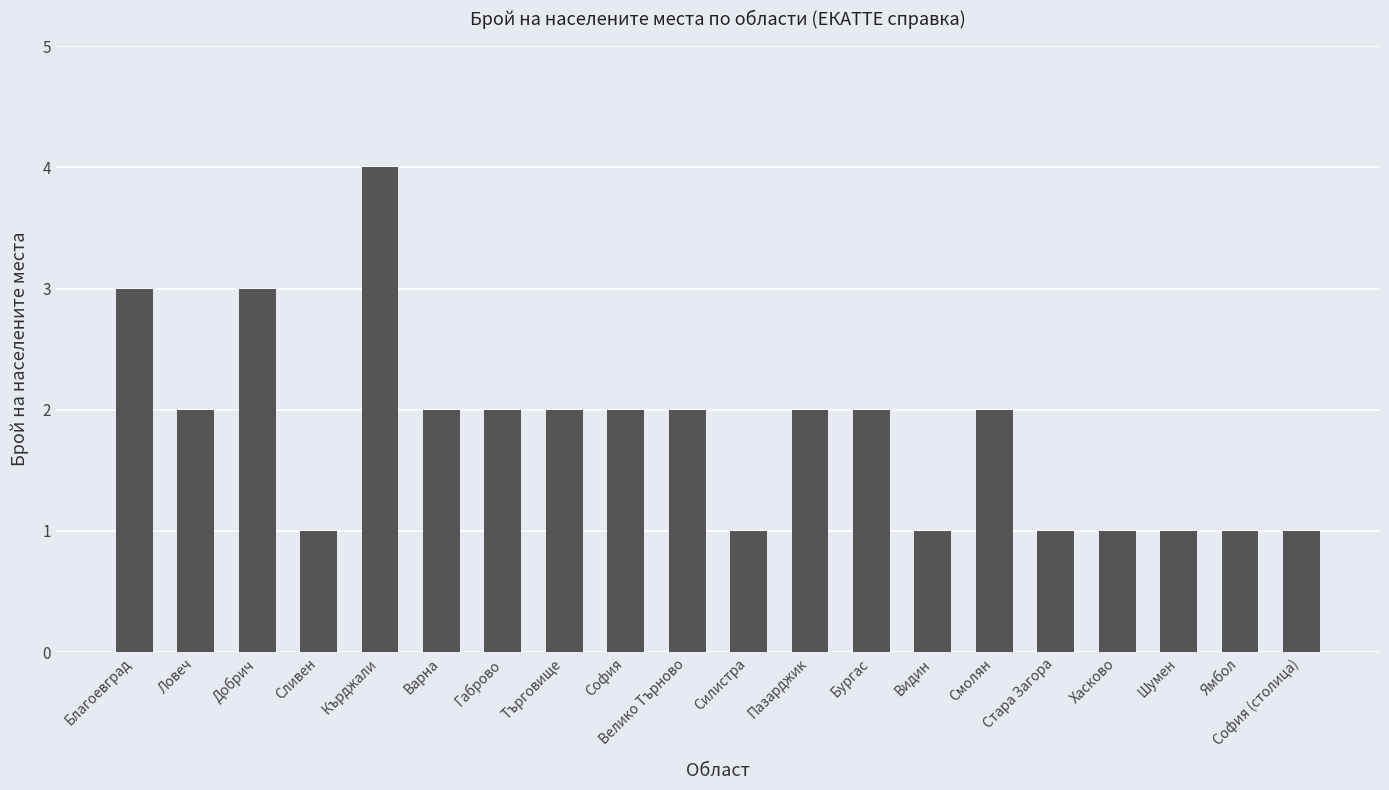

Are the bars horizontal?

No